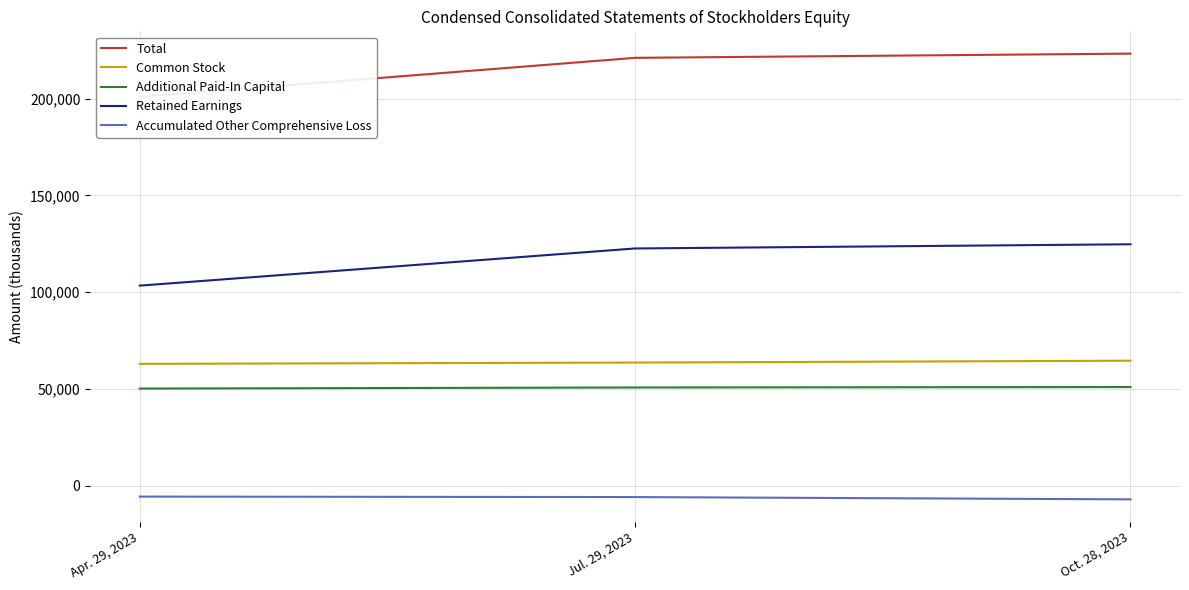

Which series has the widest spread of values?

Total